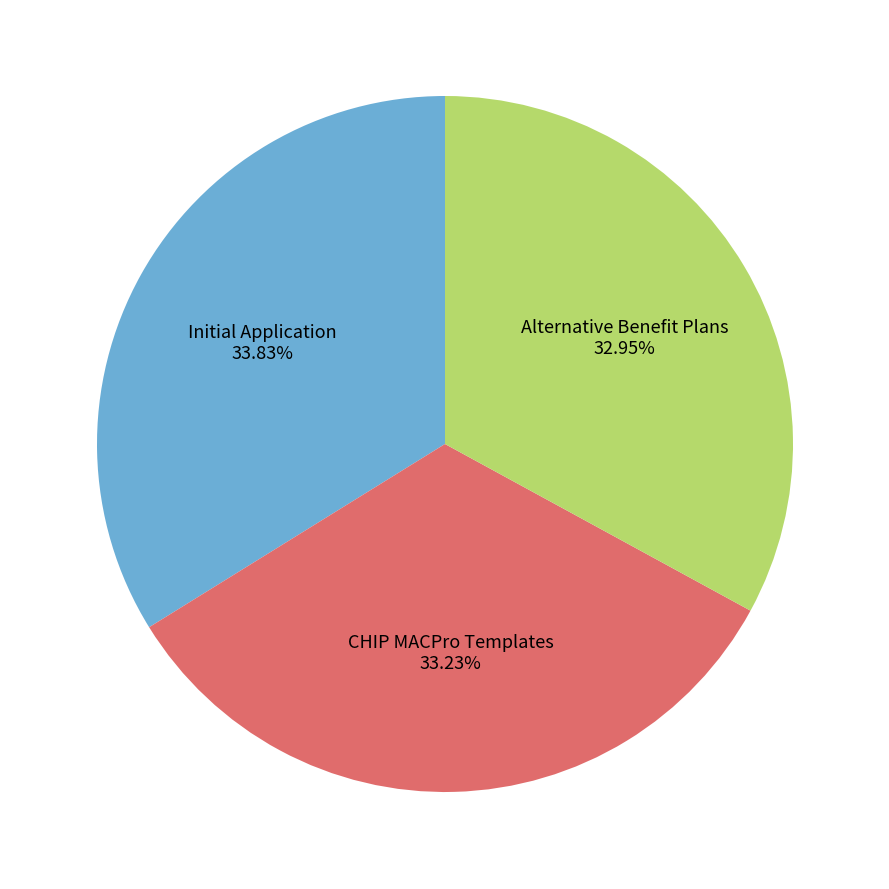

What is the ratio of the value at CHIP MACPro Templates to the value at Alternative Benefit Plans?

1.0